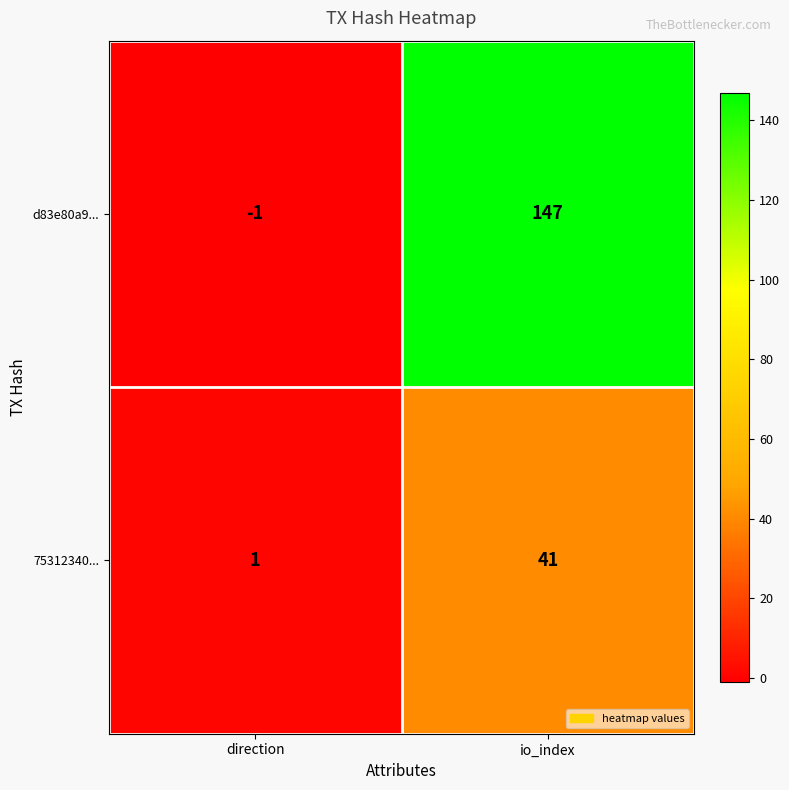

Reading right to left, list all the values displayed in this chart.

d83e80a9...: io_index=147	direction=-1
75312340...: io_index=41	direction=1